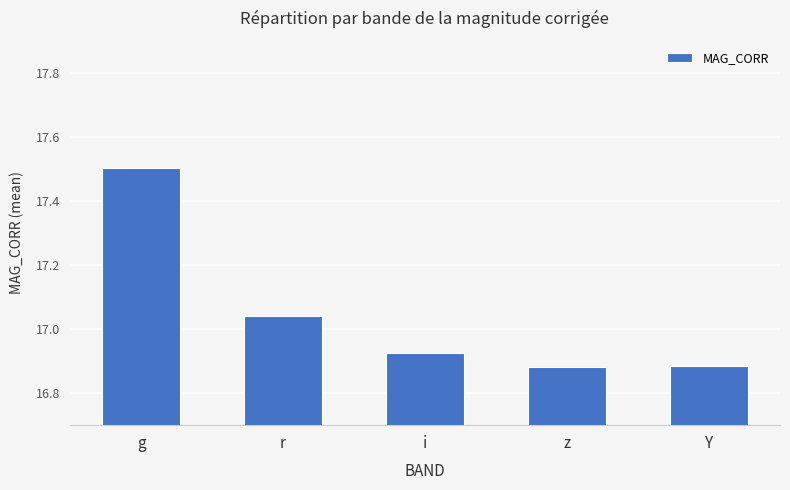

How many data points does each series have?

5